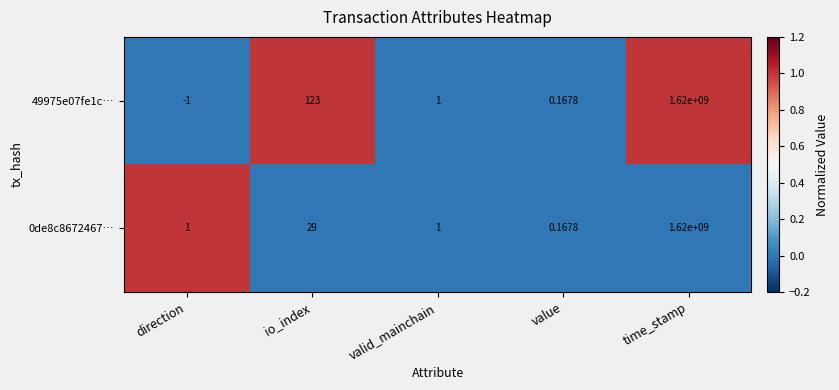

How many values in 49975e07fe1c… are below zero?

1